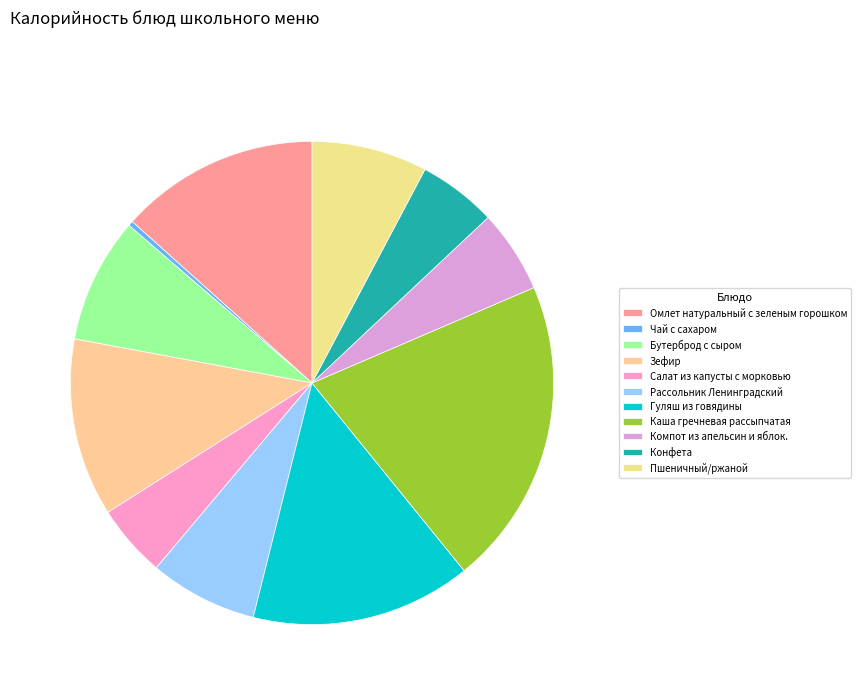

Does Чай с сахаром represent more than half of the total?

No